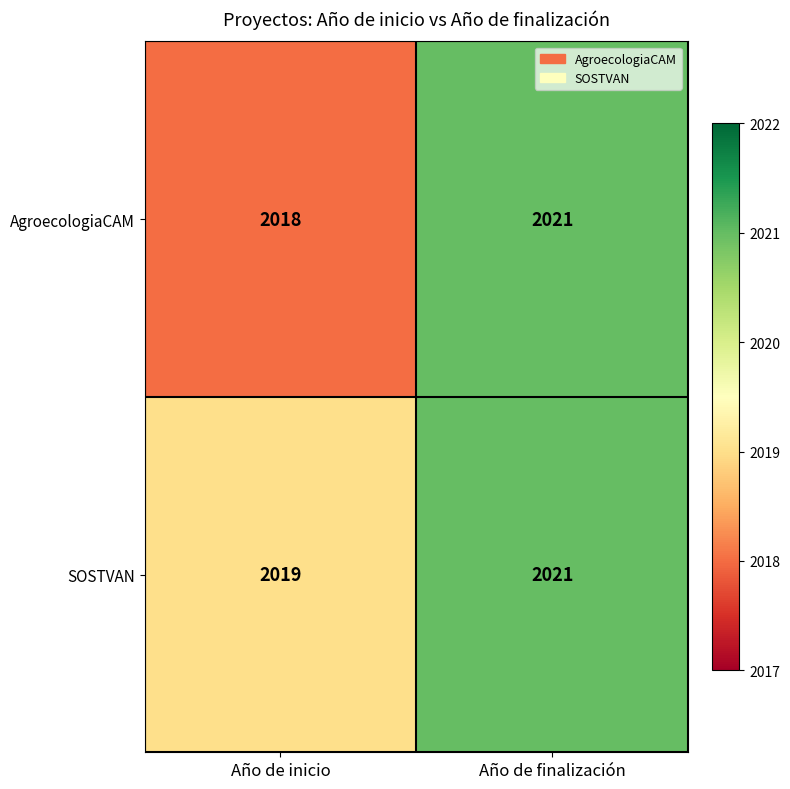

Reading left to right, what are all the values shown in this chart?

AgroecologiaCAM: 2018	2021
SOSTVAN: 2019	2021